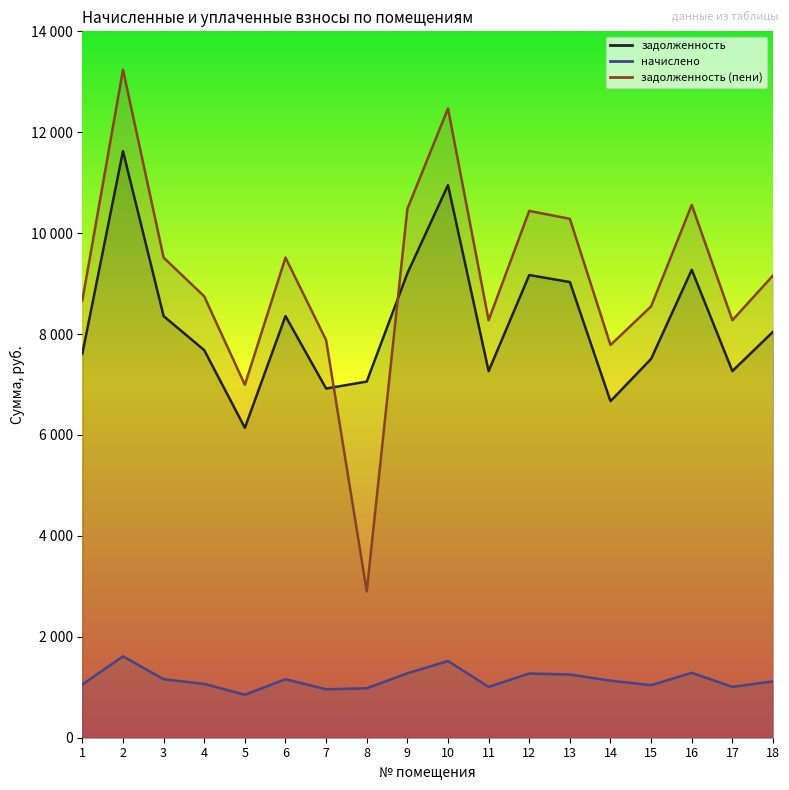

Where does the начислено series first go above 1130?

2